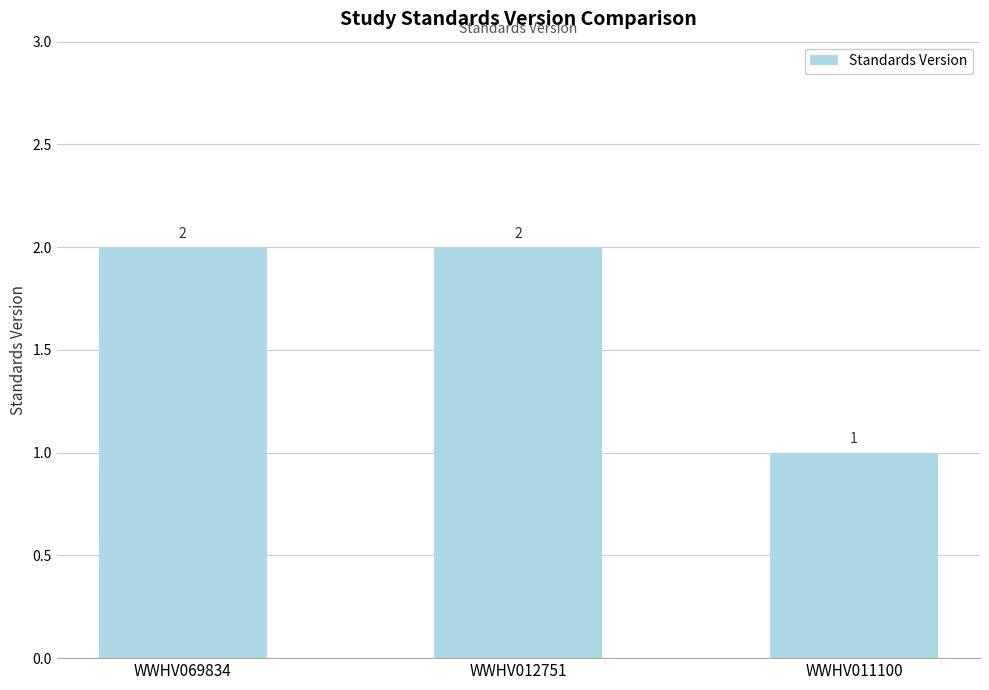

What is the change in value from WWHV069834 to WWHV011100?

-1